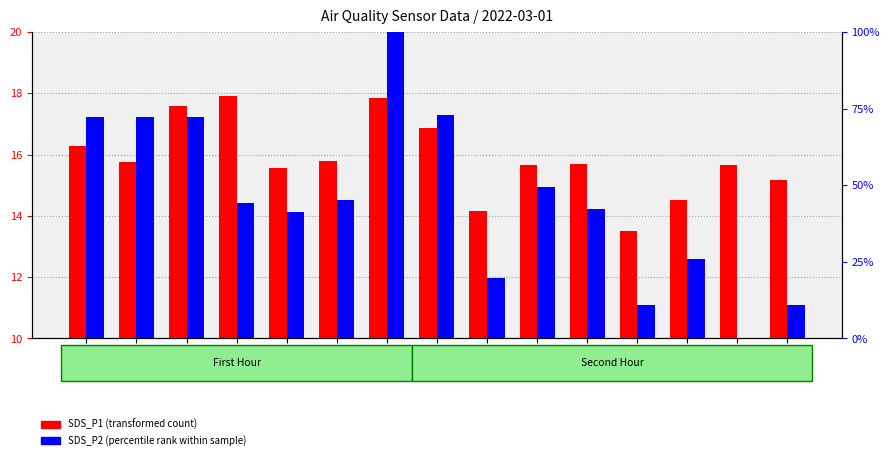

What is the sum of the SDS_P1 (transformed count) values at 00:29 and 00:26?

28.0